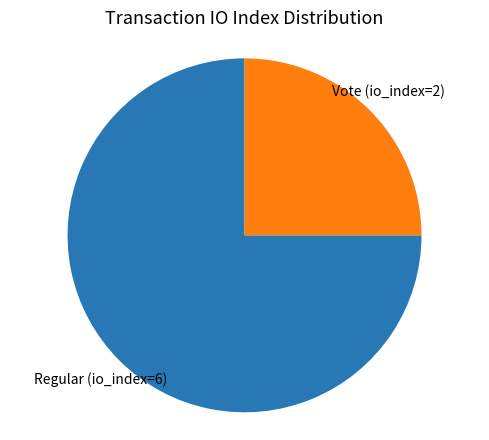

What is the ratio of the value at Vote (io_index=2) to the value at Regular (io_index=6)?

0.3